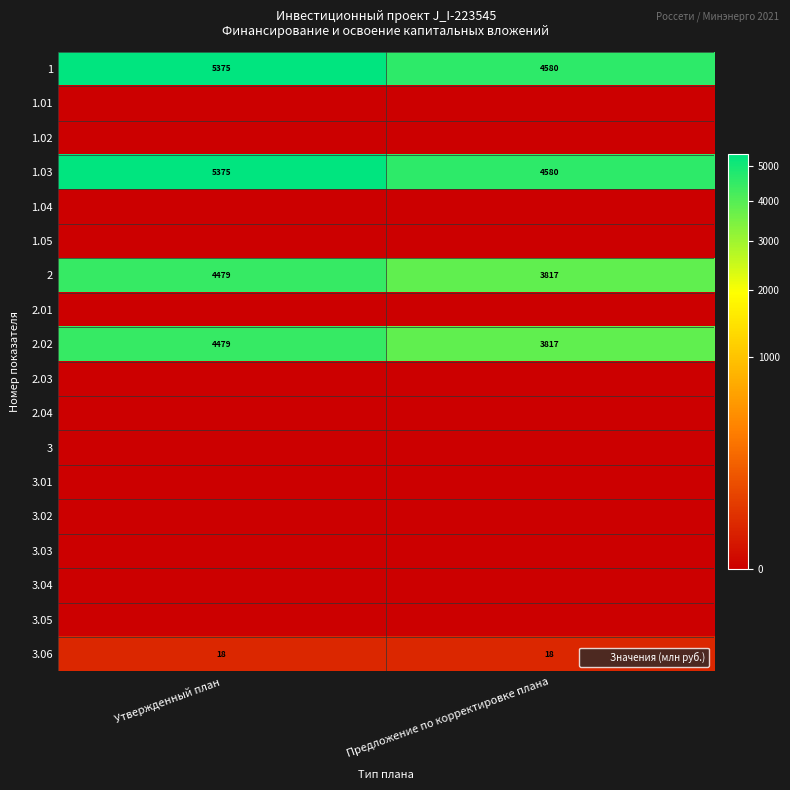

What is the difference between the highest and lowest values at Утвержденный план?

5375.3